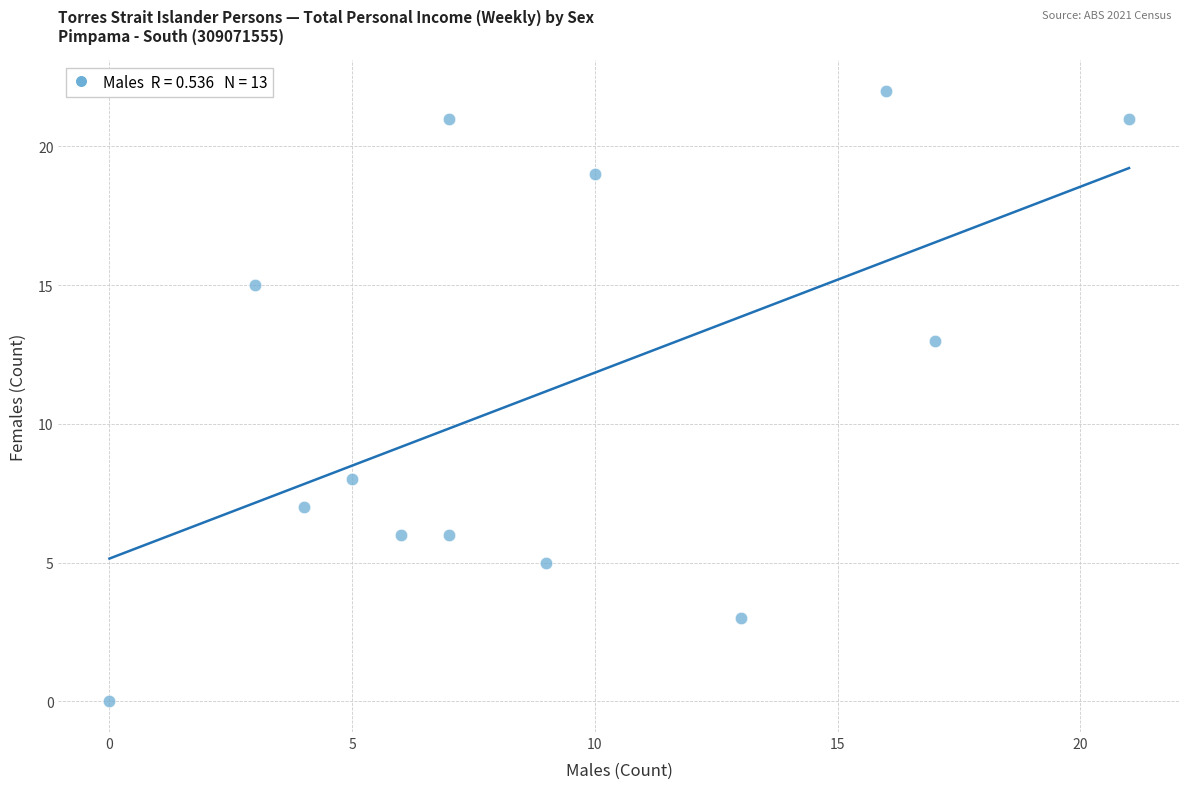

What is the range of X values (max minus min)?

21